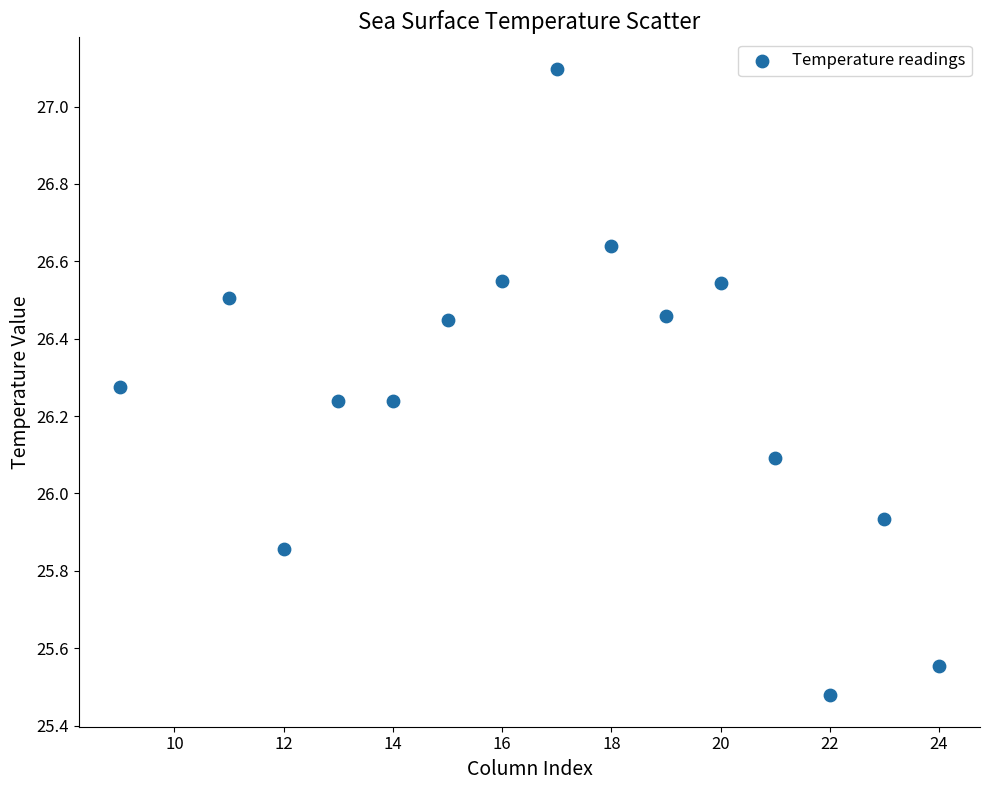

What is the range of X values (max minus min)?

15.0